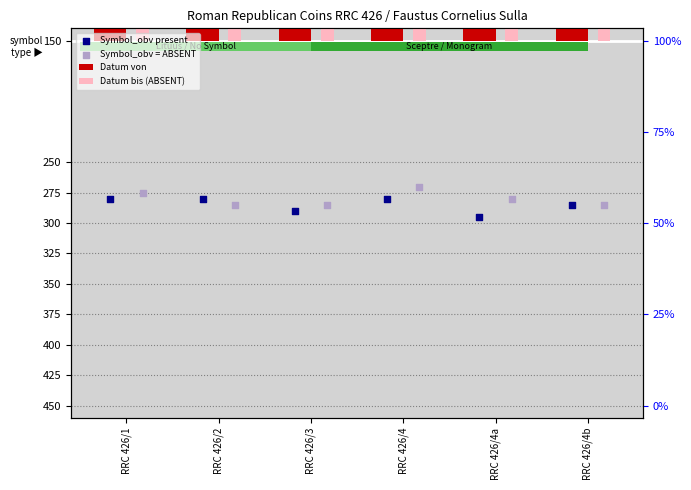

What are all the series names shown in the legend?

Datum von, Datum bis (ABSENT), Symbol_obv present, Symbol_obv = ABSENT